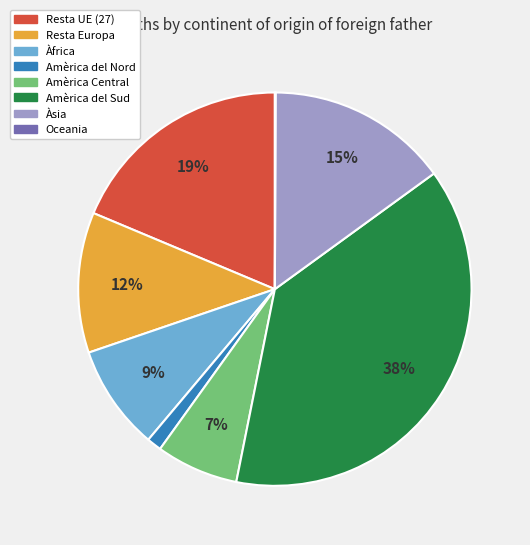

Is Resta UE (27) the majority of the pie?

No